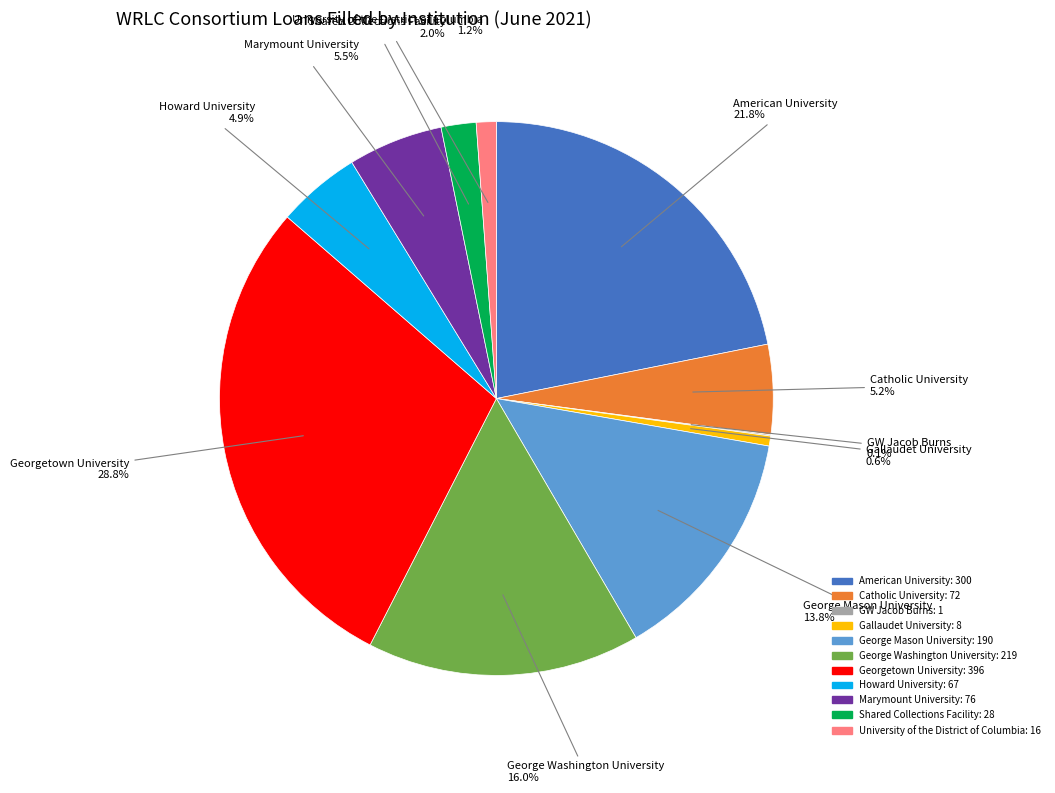

Between Georgetown University and Shared Collections Facility, which is larger?

Georgetown University